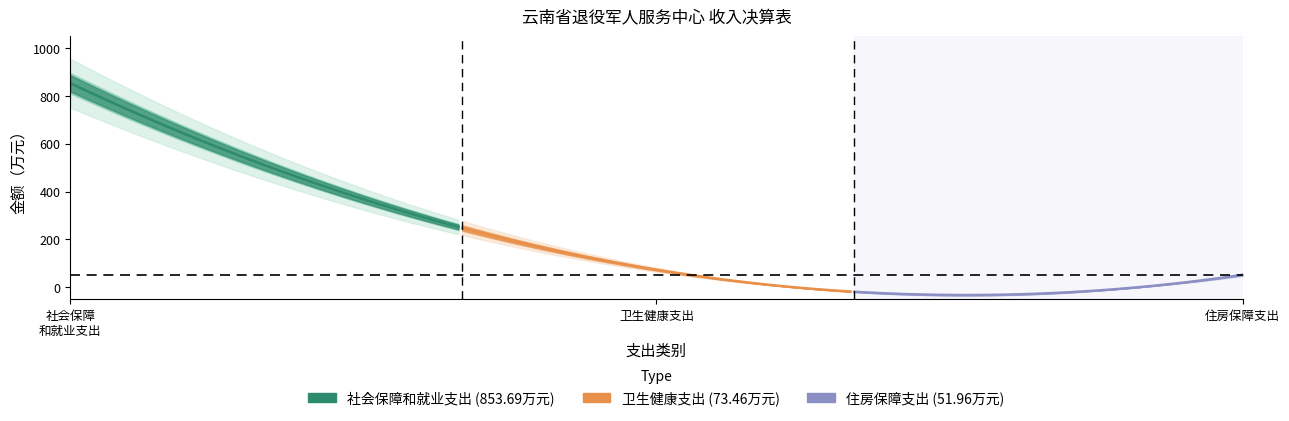

What is the difference between the second highest and minimum values in the 住房保障支出 series?

52.0